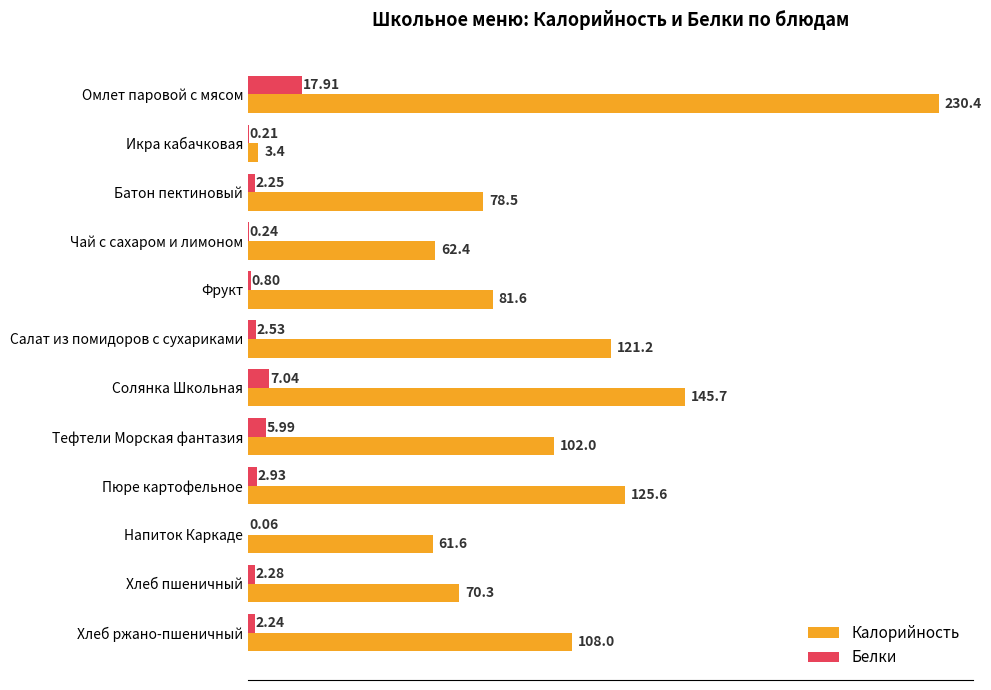

What is the total value across all series at Хлеб ржано-пшеничный?

110.2